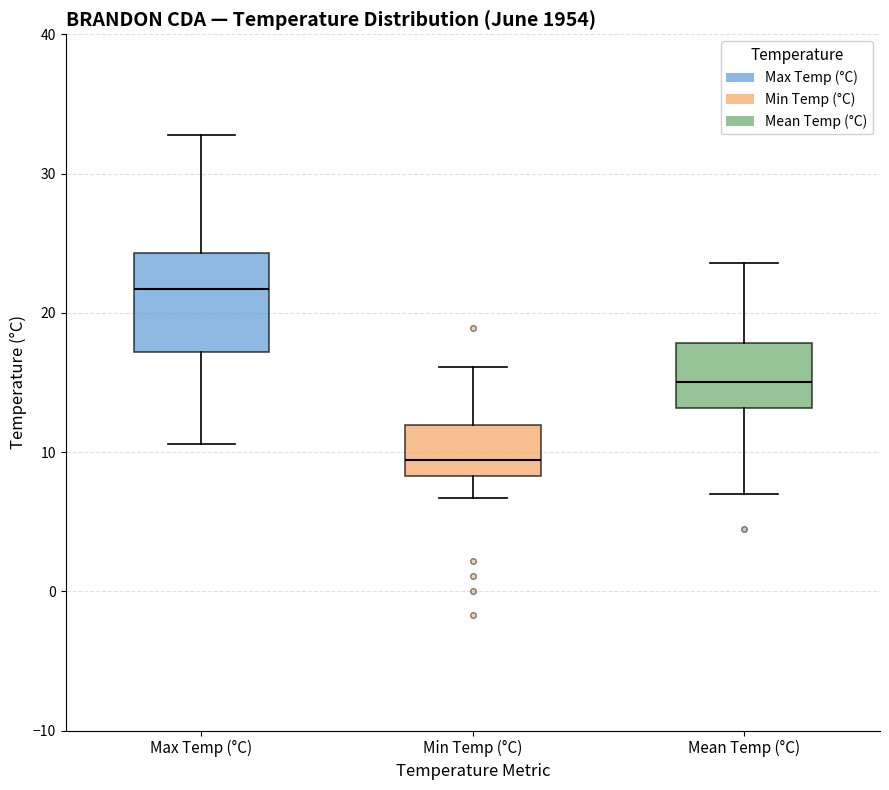

Where is the lower edge of the box for Max Temp (°C) on the y-axis? The values are not printed on the chart, so give them approximately, as read against the axis.

17